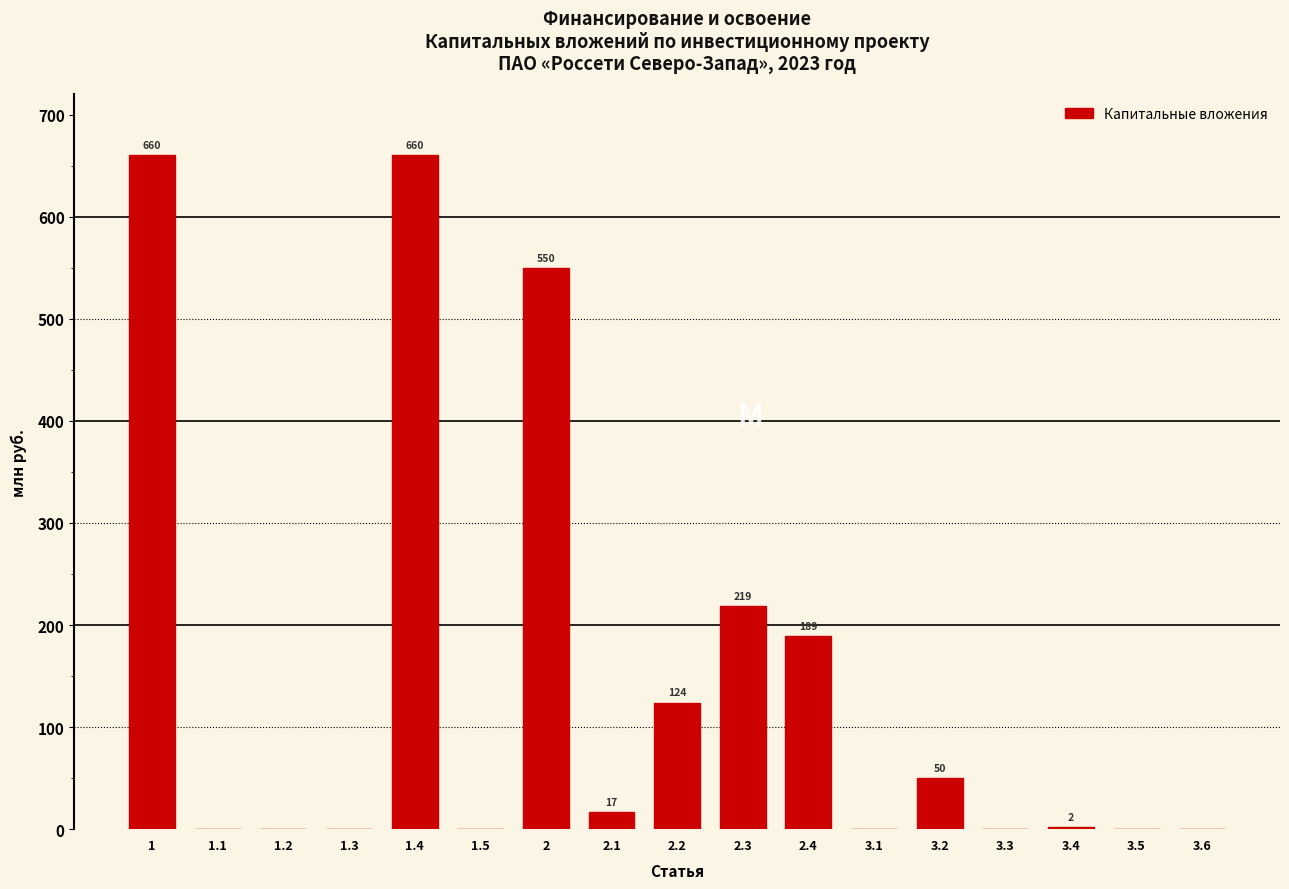

What is the greatest value displayed?

660.0